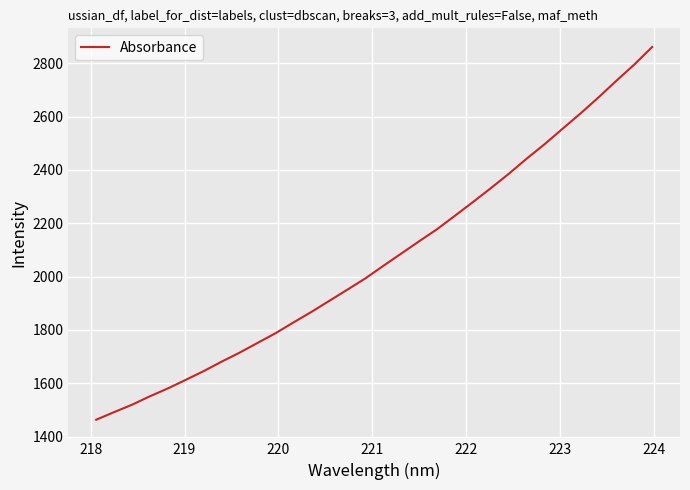

What is the difference between the maximum and minimum values?

1397.2